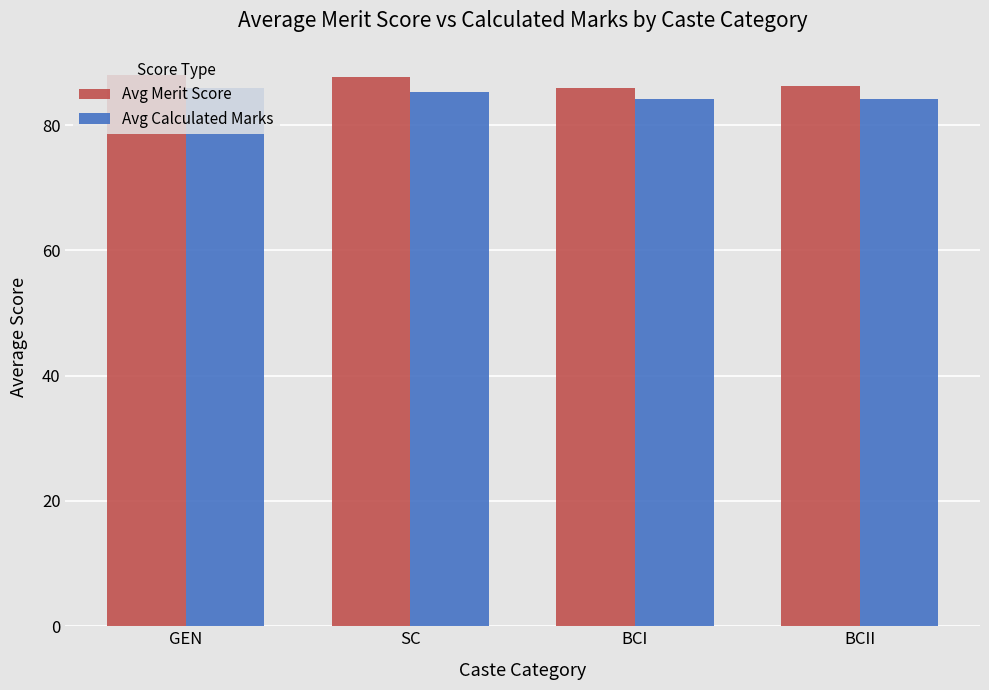

What is the label of the 4th bar from the right?

GEN